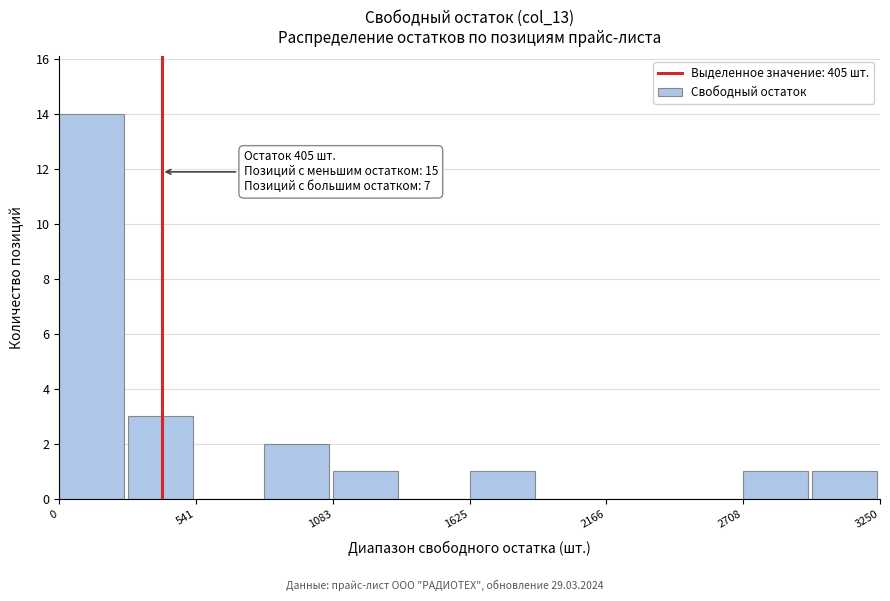

Around what value on the x-axis is the tallest bar? Give the approximate position of its centre, as read against the axis.

100